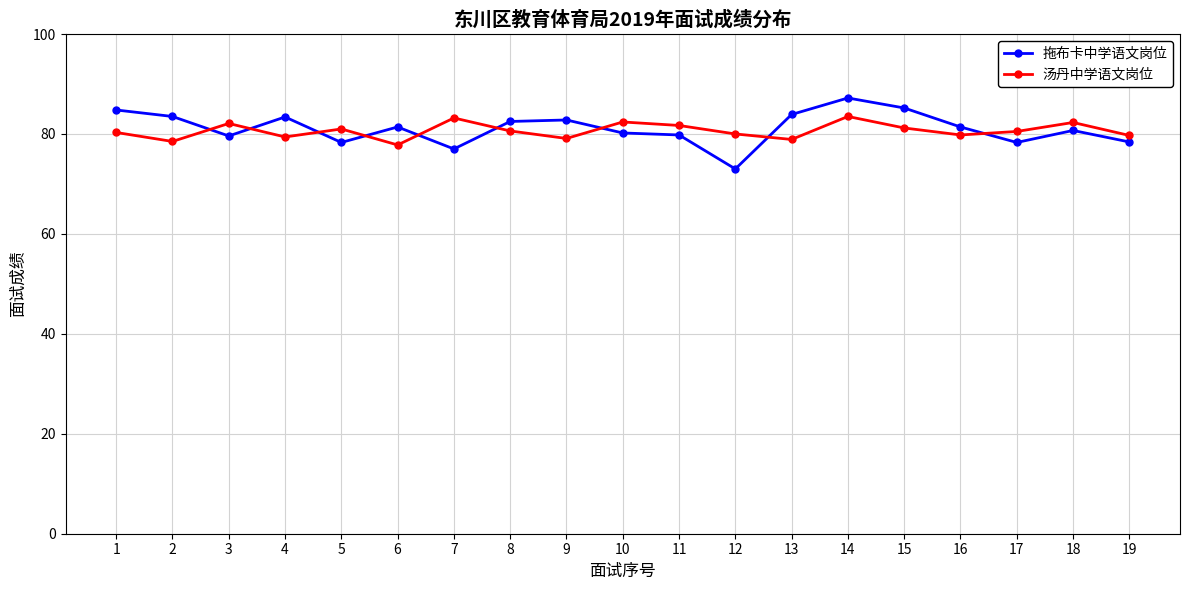

At 1, list the series in order from largest to smallest.

拖布卡中学语文岗位, 汤丹中学语文岗位